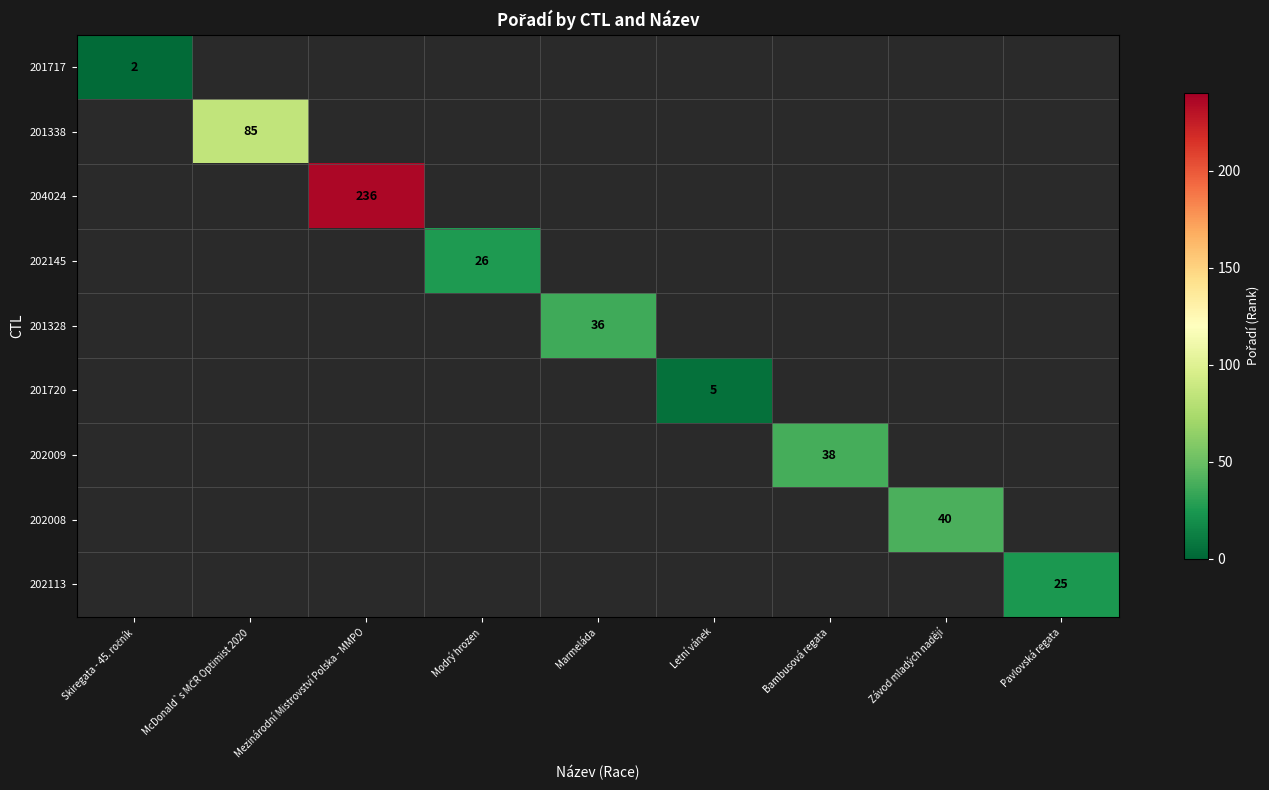

True or false: 202145 has a value of 26 at Modrý hrozen.

True